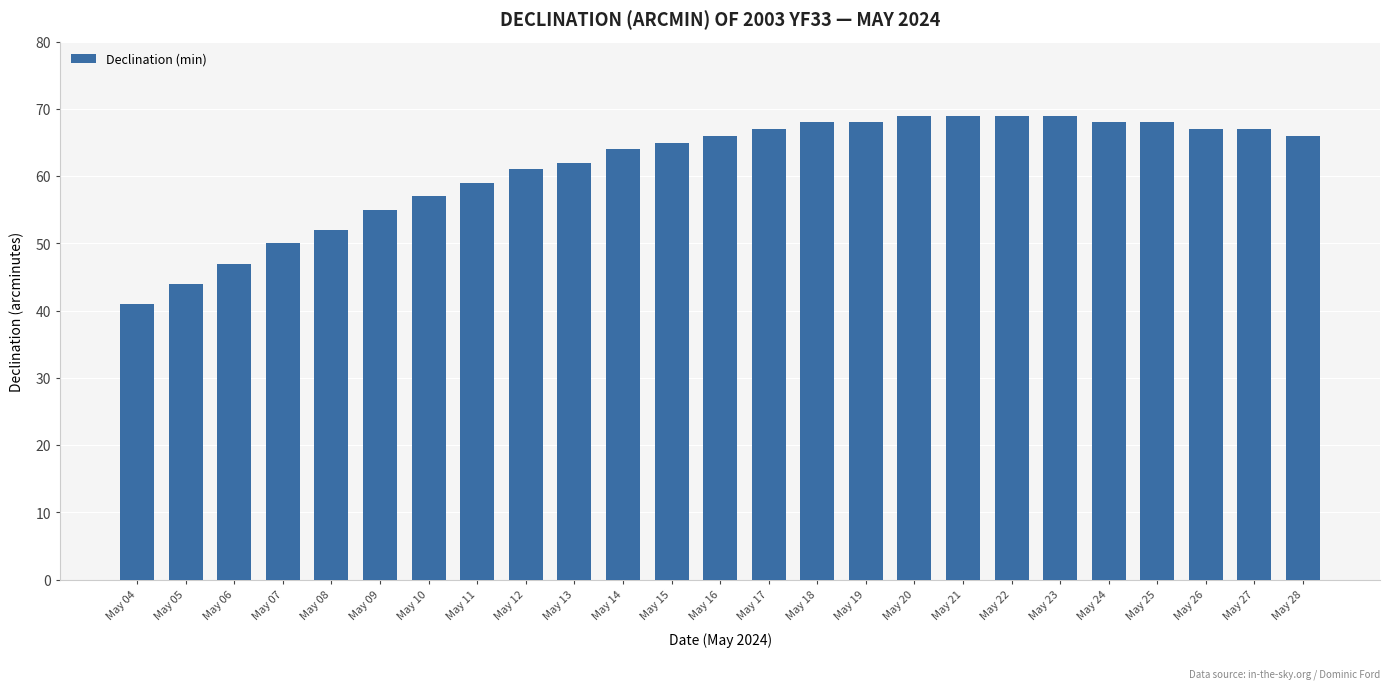

How many bars are there in total?

25